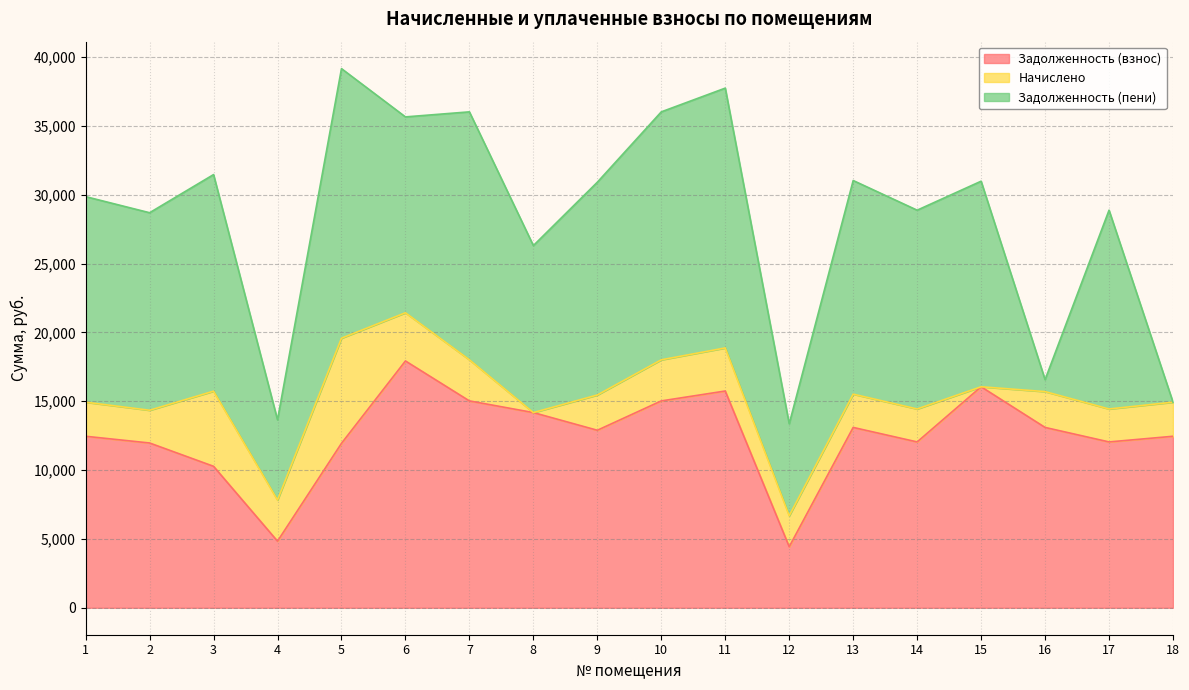

Which series has the largest total across all categories?

Задолженность (пени)